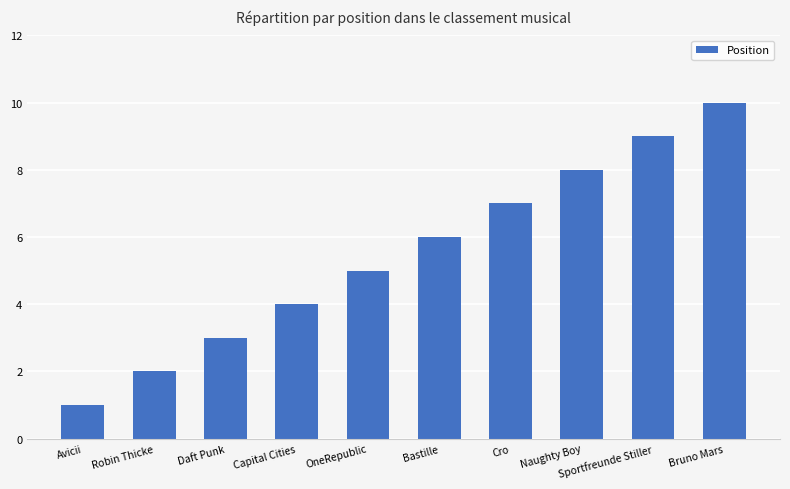

What is the greatest value displayed?

10